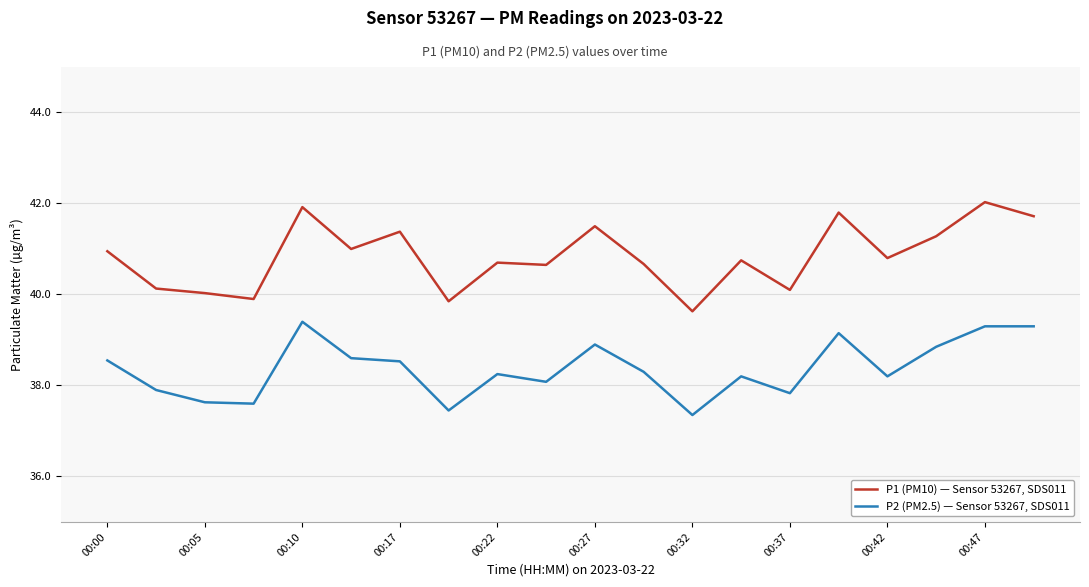

True or false: P1 (PM10) — Sensor 53267, SDS011 and P2 (PM2.5) — Sensor 53267, SDS011 cross at least once.

False